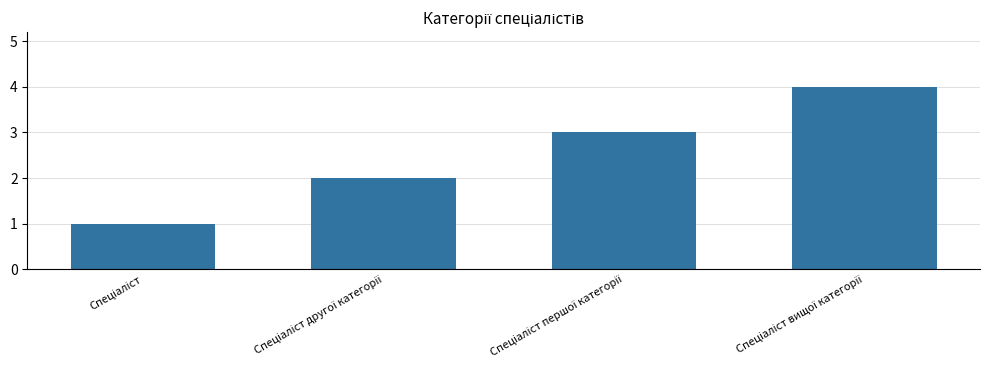

What is the sum of all values?

10